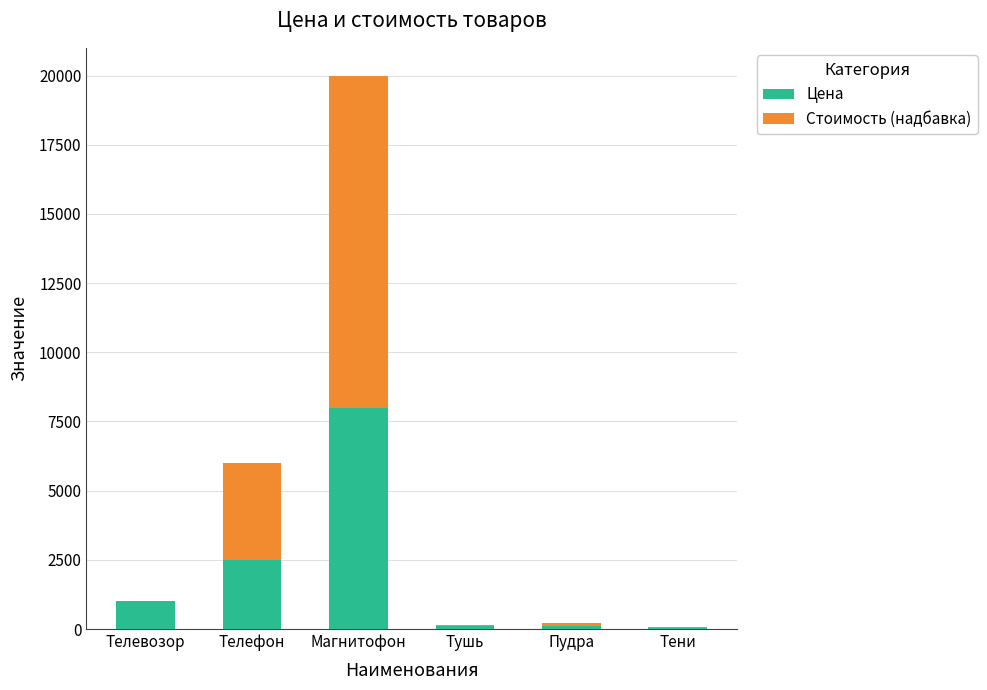

How many series are shown in this chart?

2